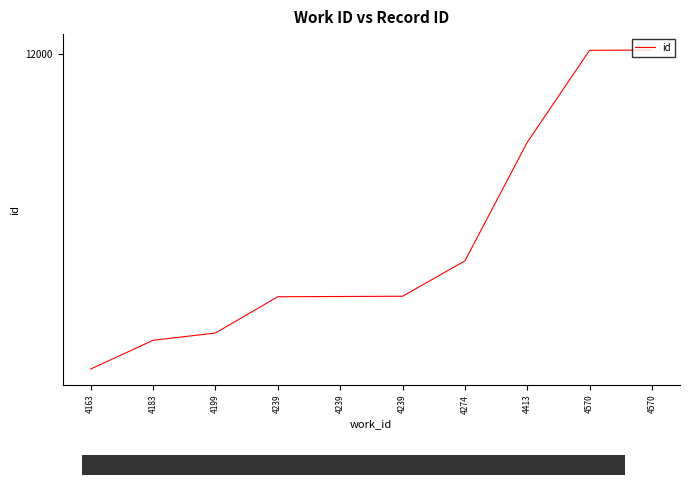

Reading left to right, what are all the values shown in this chart?

10739	10854	10883	11028	11029	11030	11171	11645	12013	12014